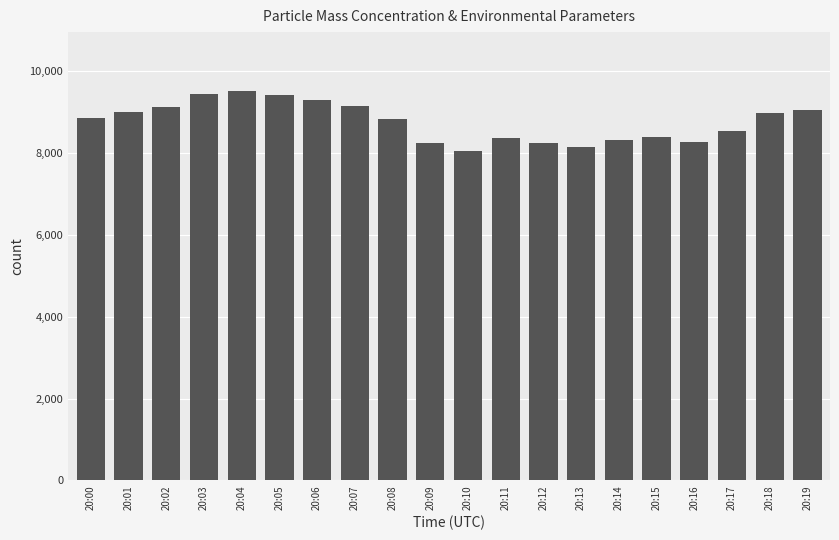

Between 20:19 and 20:11, which is larger?

20:19